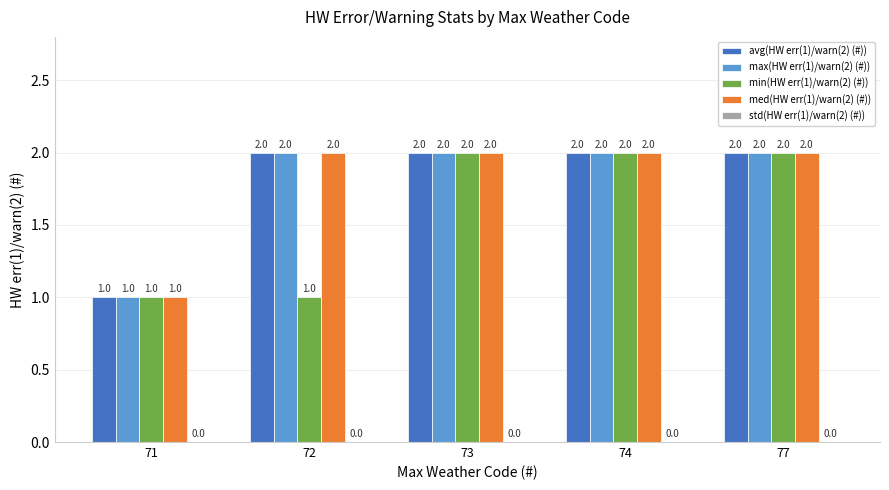

Which series changed the most between 72 and 77?

min(HW err(1)/warn(2) (#))